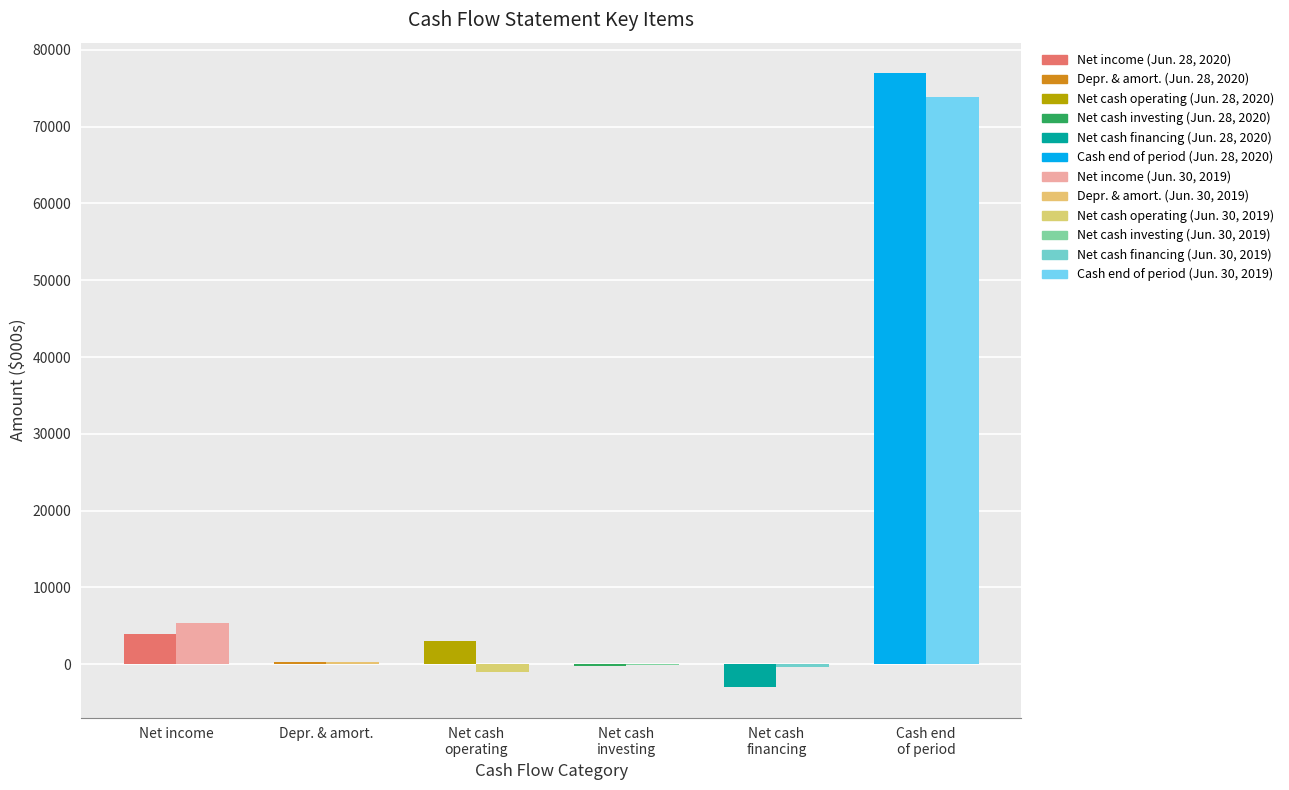

What position from the left is Jun. 30, 2019?

2